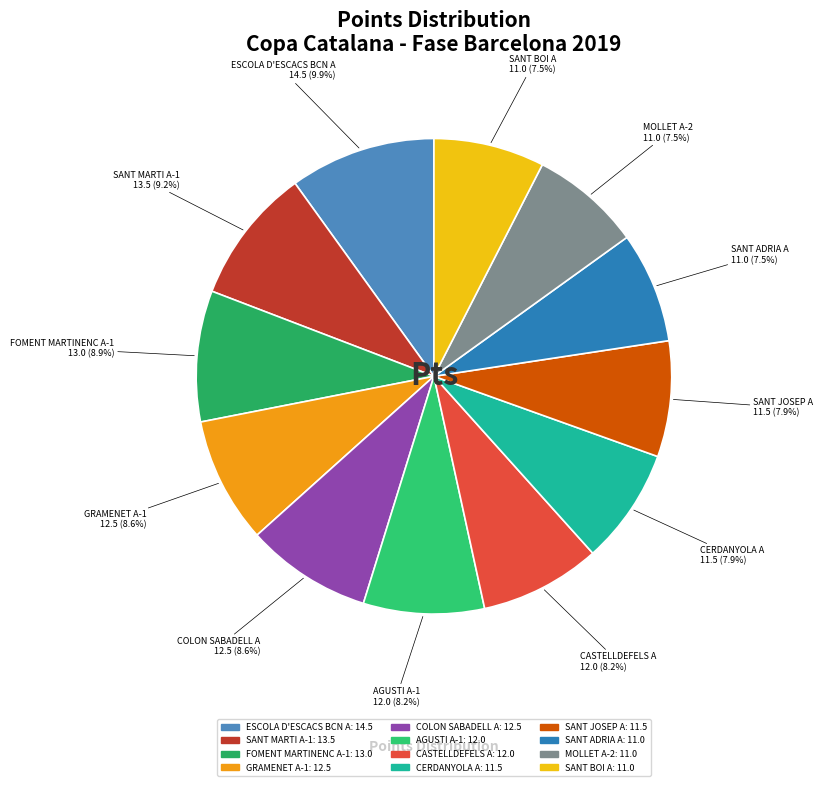

Count the number of slices in the pie.

12